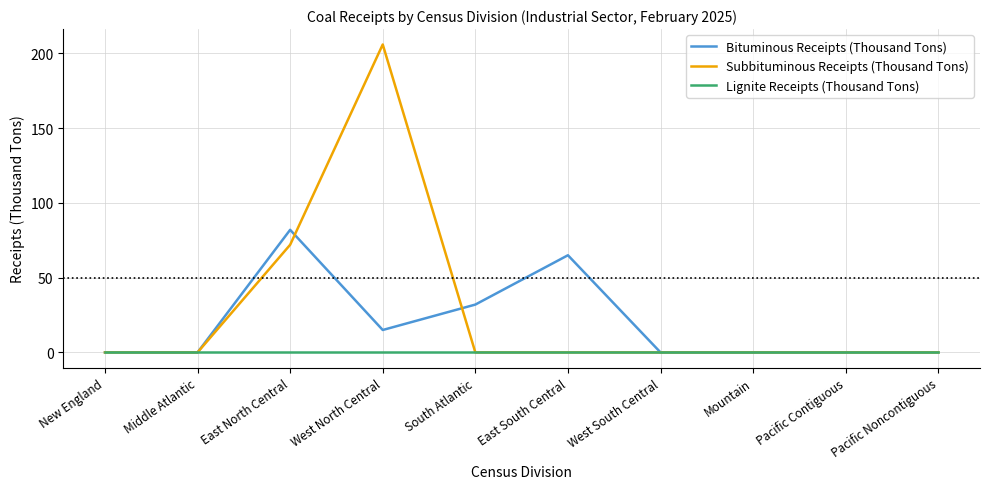

Reading left to right, extract all data points from this chart.

Bituminous Receipts (Thousand Tons): New England=0	Middle Atlantic=0	East North Central=82	West North Central=15	South Atlantic=32	East South Central=65	West South Central=0	Mountain=0	Pacific Contiguous=0	Pacific Noncontiguous=0
Subbituminous Receipts (Thousand Tons): New England=0	Middle Atlantic=0	East North Central=72	West North Central=206	South Atlantic=0	East South Central=0	West South Central=0	Mountain=0	Pacific Contiguous=0	Pacific Noncontiguous=0
Lignite Receipts (Thousand Tons): New England=0	Middle Atlantic=0	East North Central=0	West North Central=0	South Atlantic=0	East South Central=0	West South Central=0	Mountain=0	Pacific Contiguous=0	Pacific Noncontiguous=0